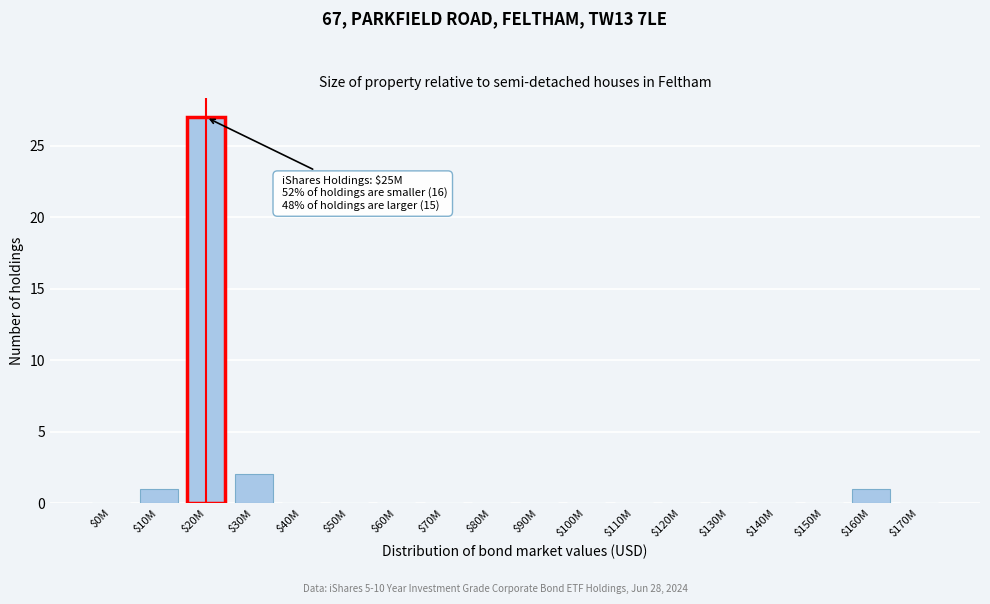

Is it true that the value at $20M is 27?

True